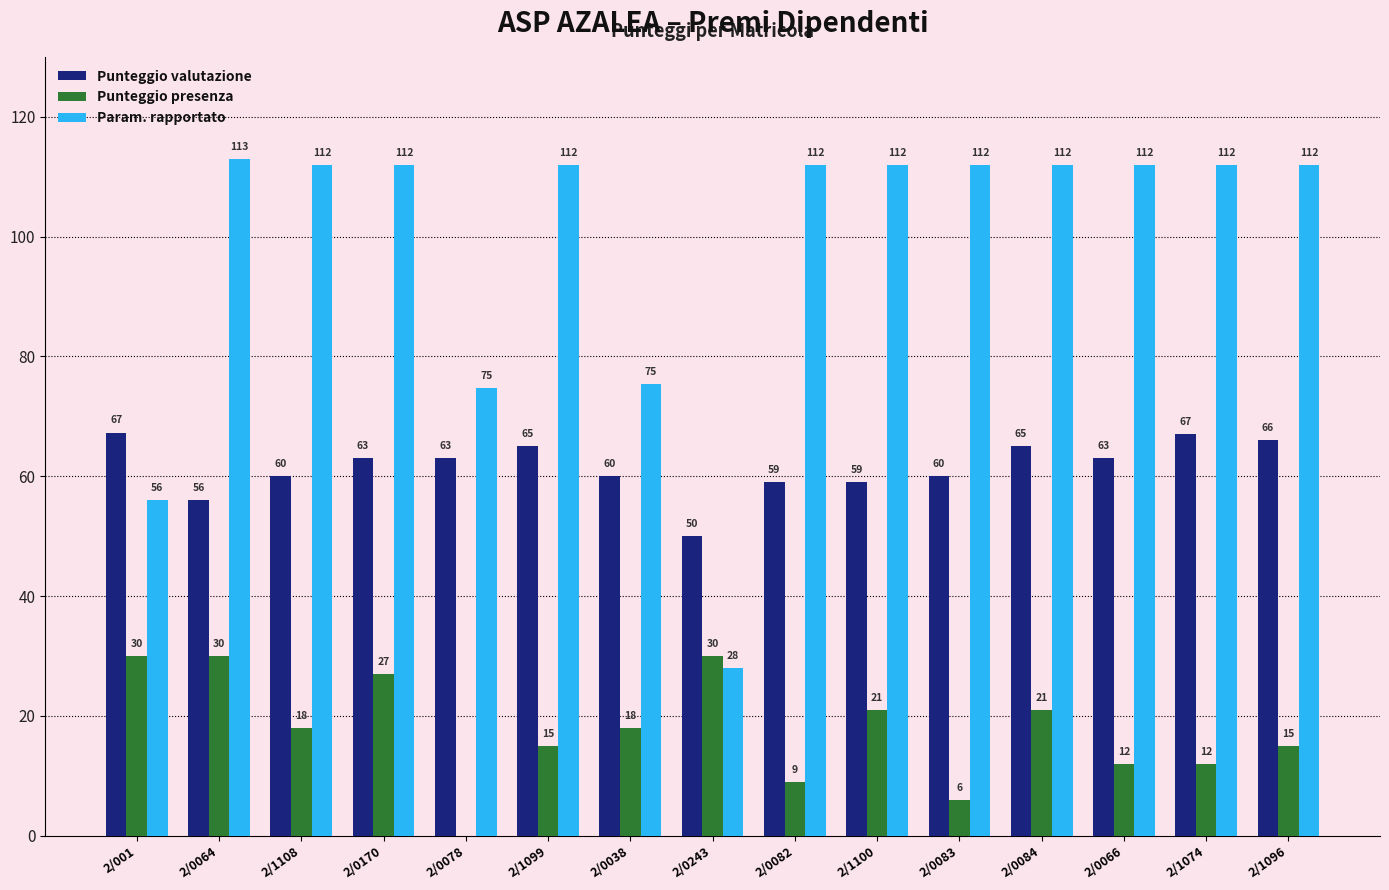

How many groups of bars are there?

15